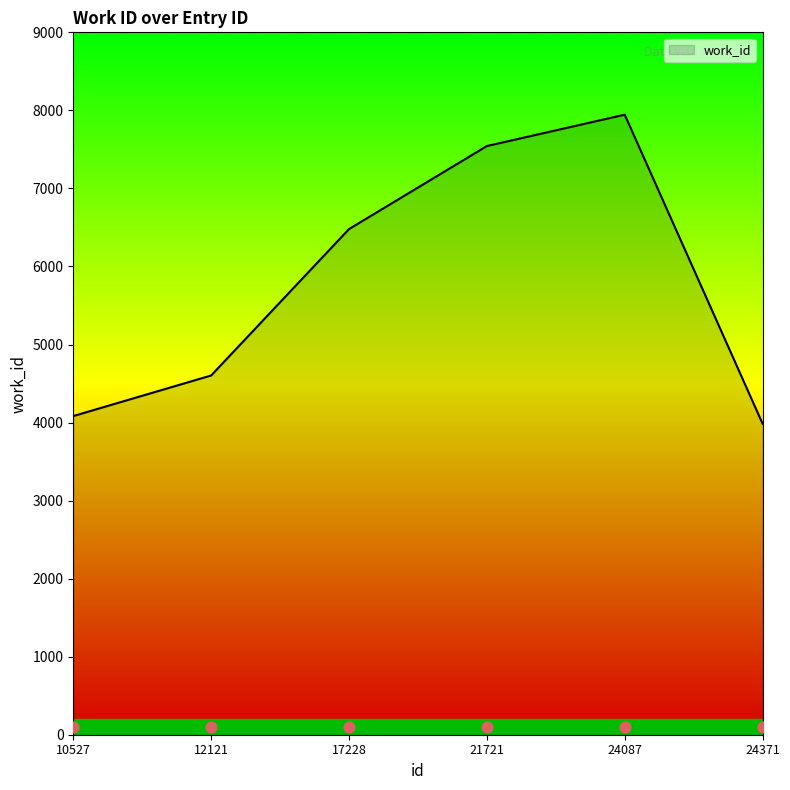

What is the ratio of the value at 17228 to the value at 10527?

1.6